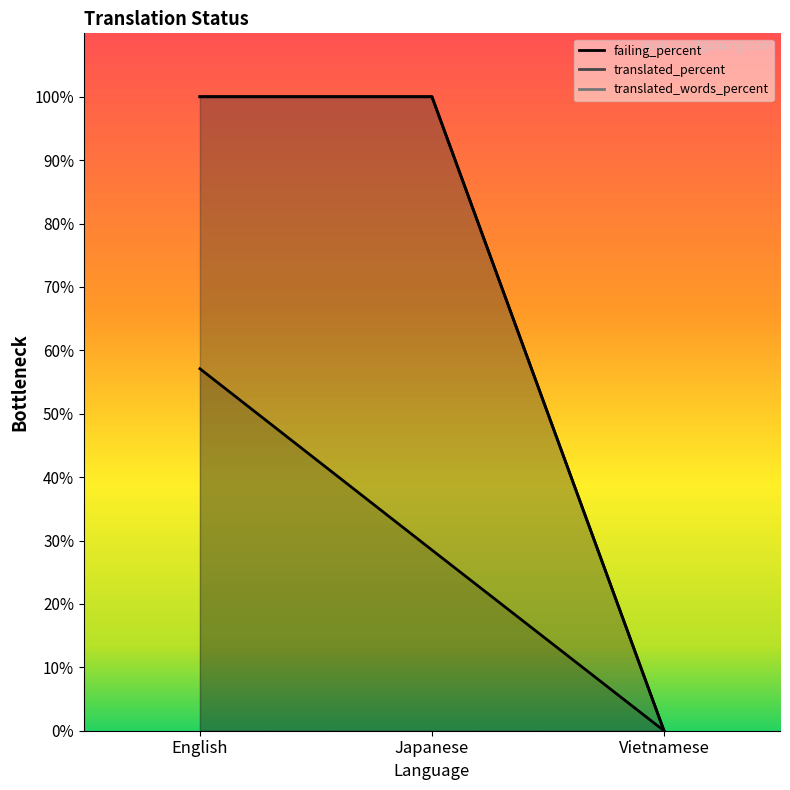

Reading left to right, transcribe all the data shown in this chart.

failing: 57.1	28.5	0.0
translated: 100.0	100.0	0.0
translated_percent: 100.0	100.0	0.0